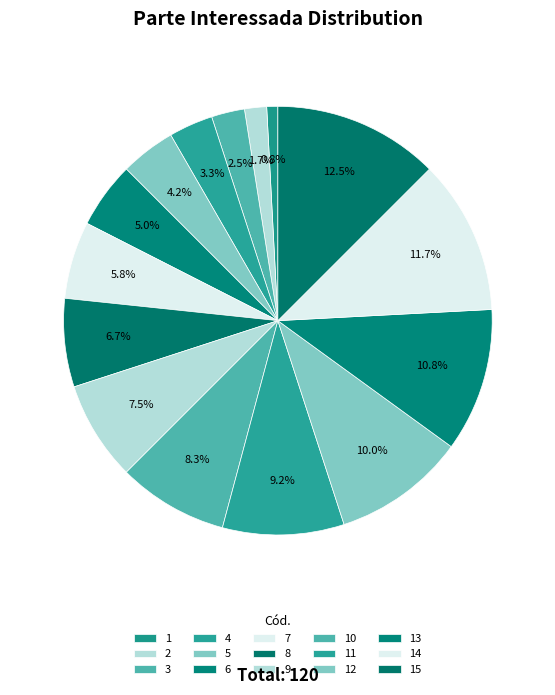

How many slices are in this pie chart?

15